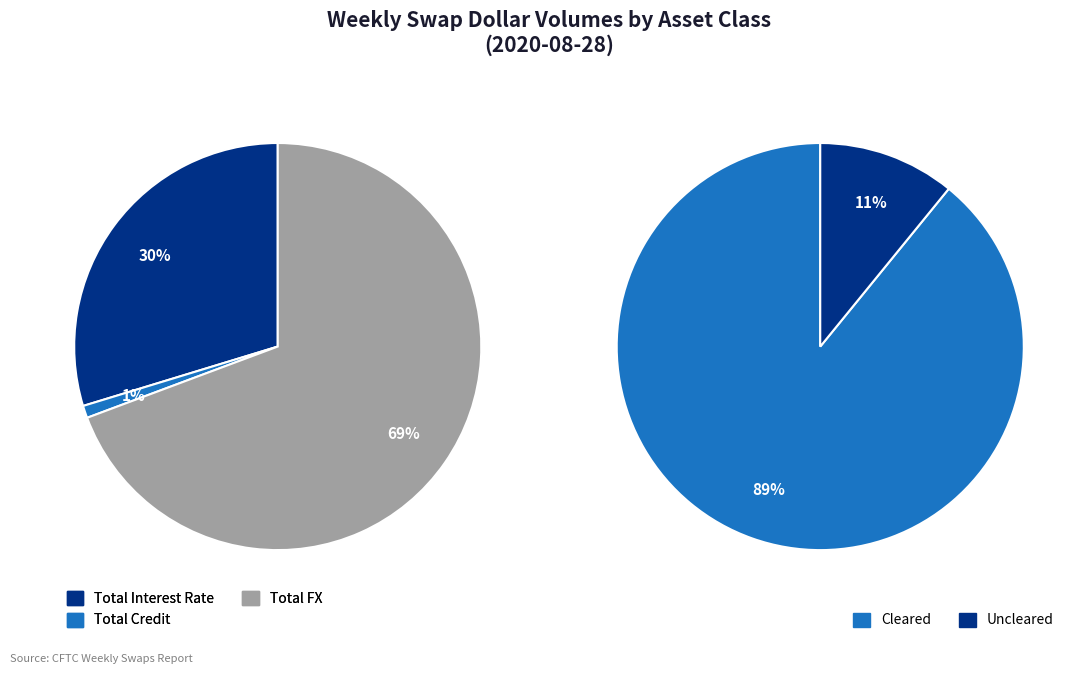

To the nearest percent, what is the difference between the largest and smallest slice percentages?

68%